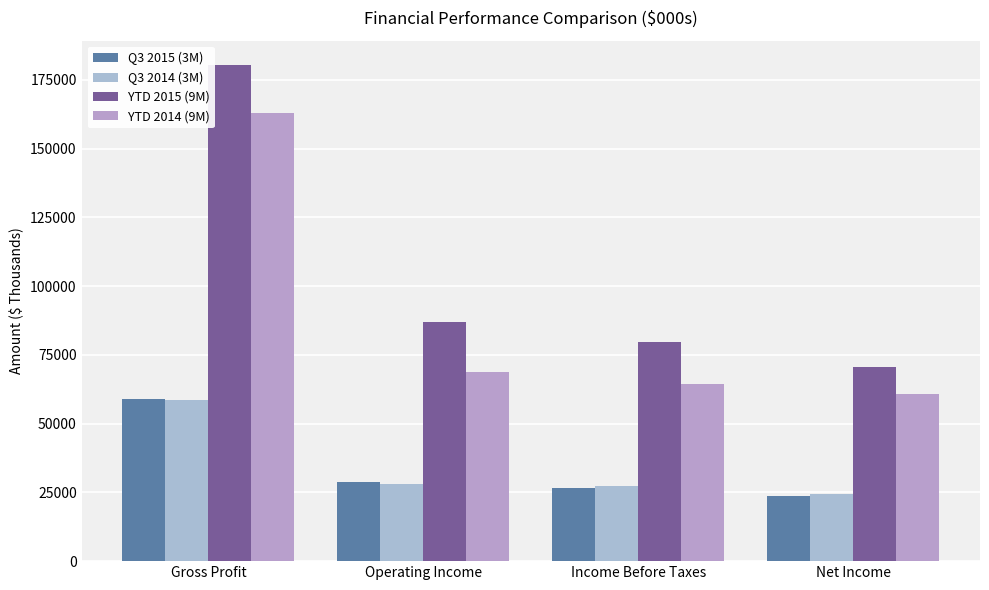

What is the total value across all series at Operating Income?

212653